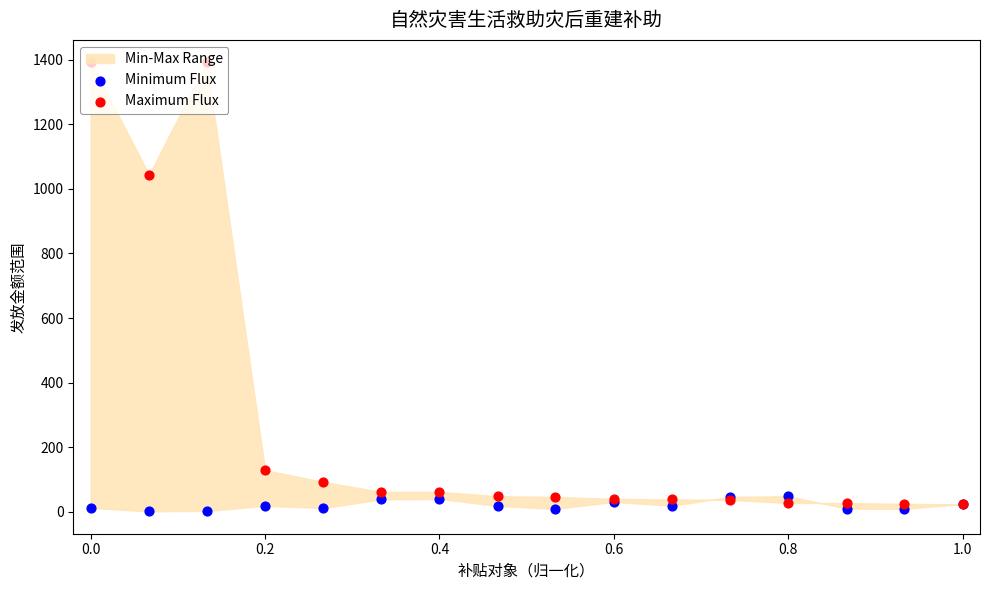

Is the value of Maximum Flux at 13 greater than the value of Minimum Flux at 12?

No